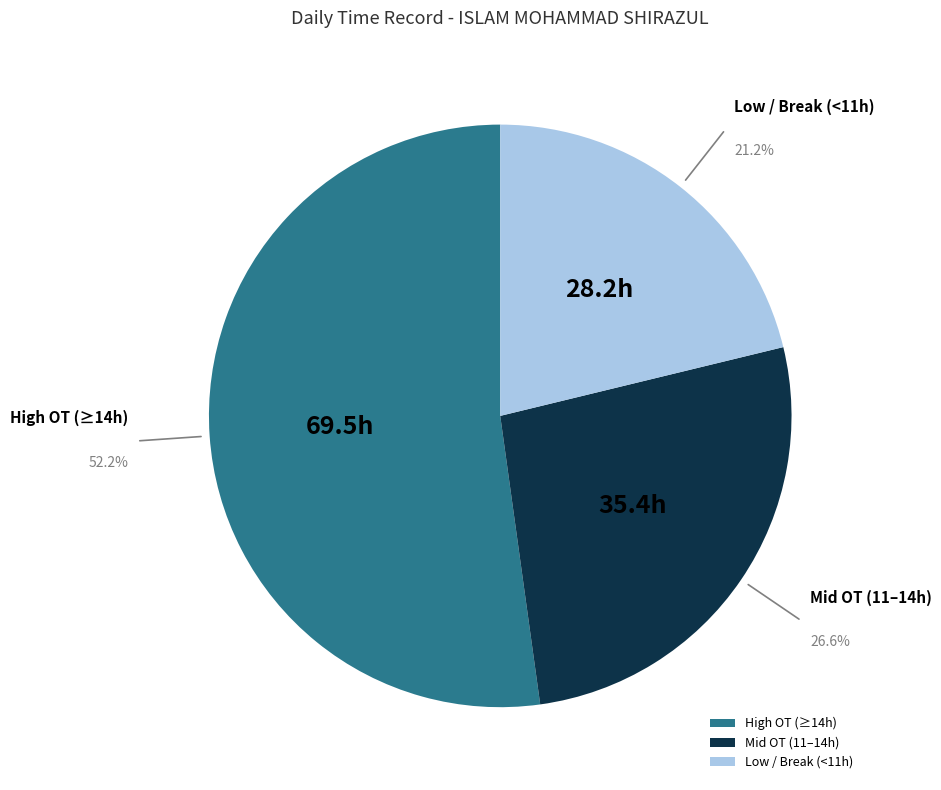

Which has a higher value, Mid OT (11–14h) or High OT (≥14h)?

High OT (≥14h)